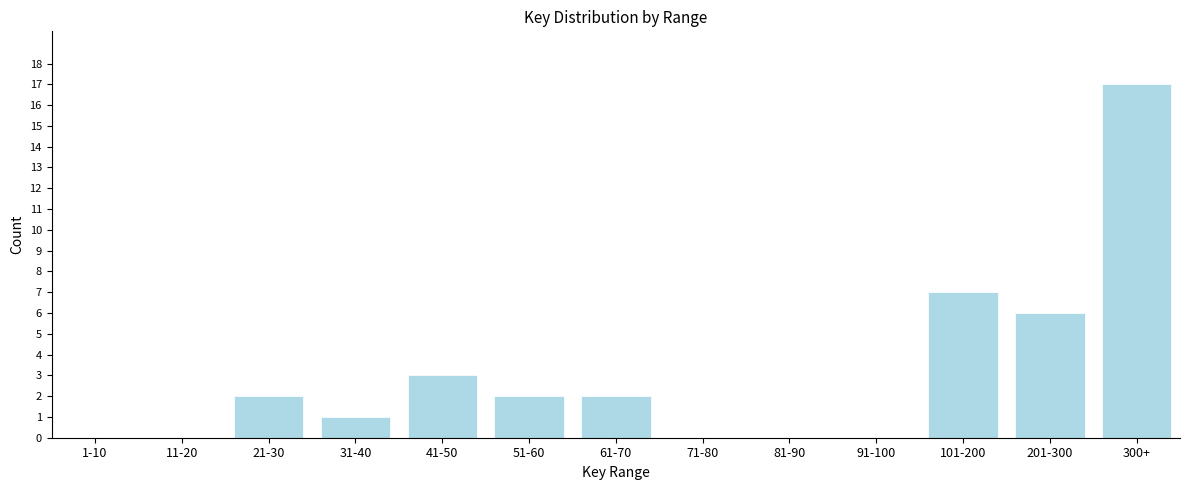

Reading right to left, what are all the values shown in this chart?

300+=17	201-300=6	101-200=7	91-100=0	81-90=0	71-80=0	61-70=2	51-60=2	41-50=3	31-40=1	21-30=2	11-20=0	1-10=0